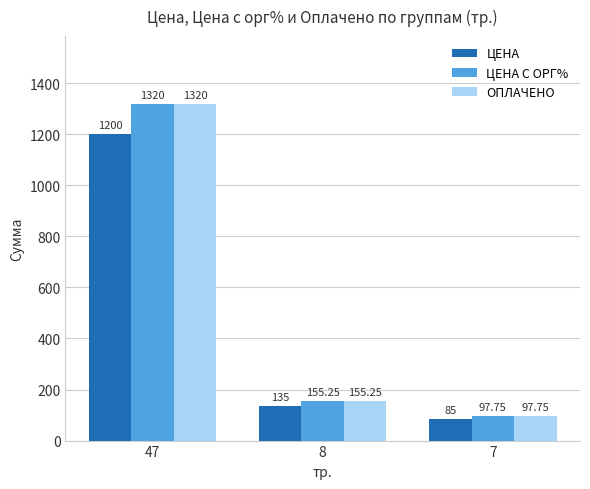

How many groups of bars are there?

3